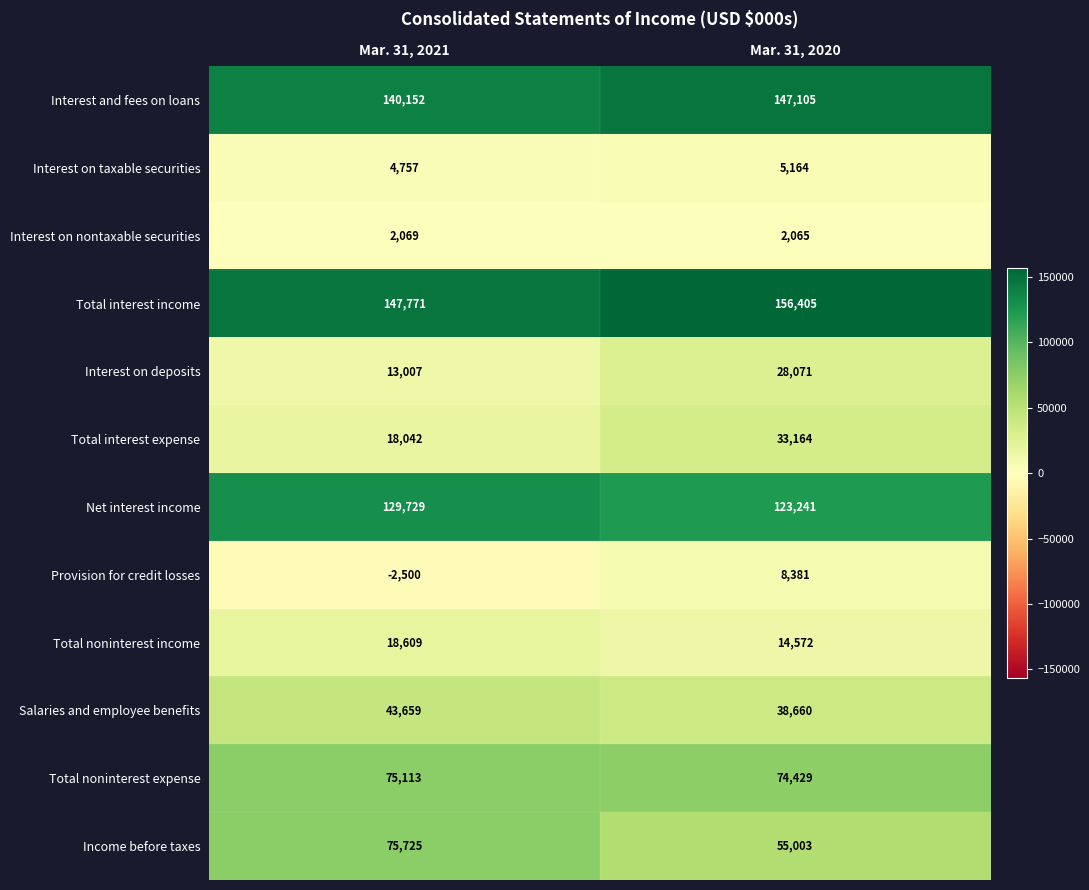

What is the total value across all series at Mar. 31, 2021?

666133